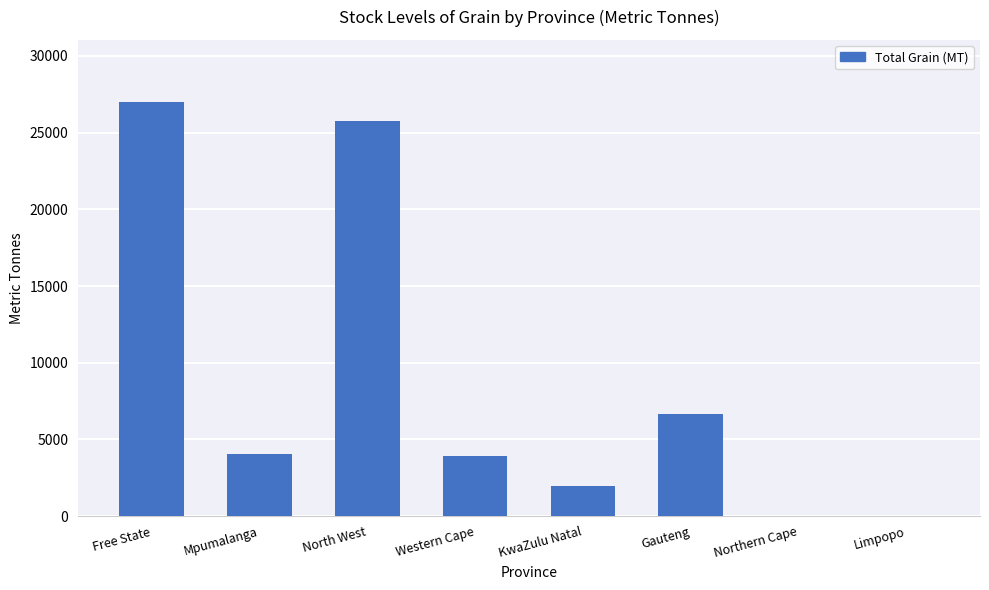

What is the change in value from North West to Northern Cape?

-25750